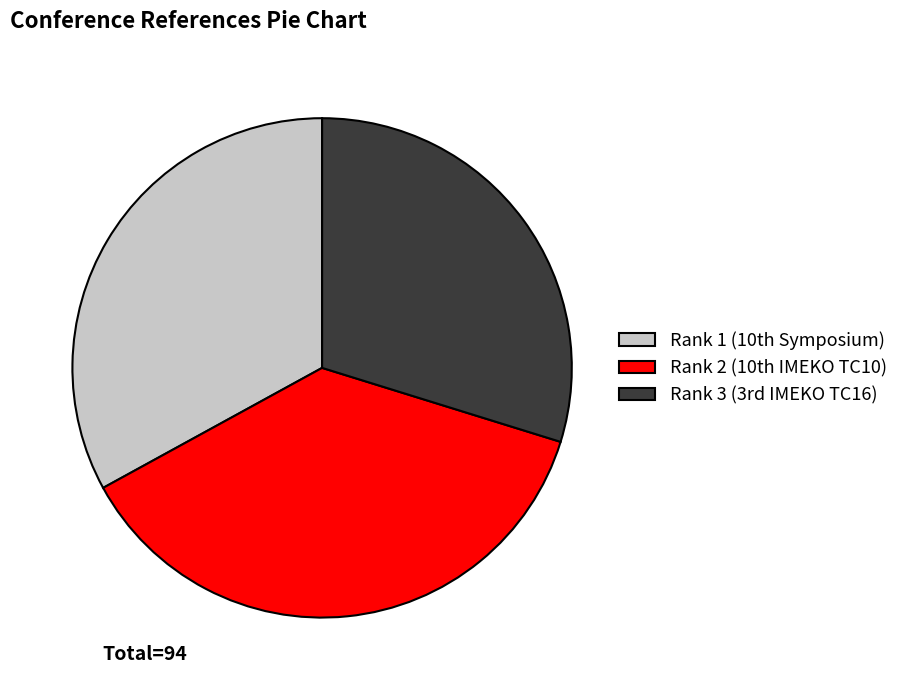

Which category has the biggest portion of the pie?

Rank 2 (10th IMEKO TC10)